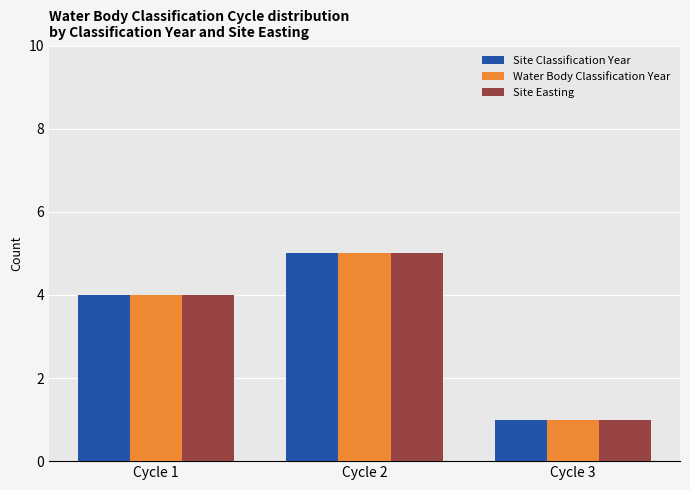

Which label corresponds to the largest value in the chart?

Cycle 2